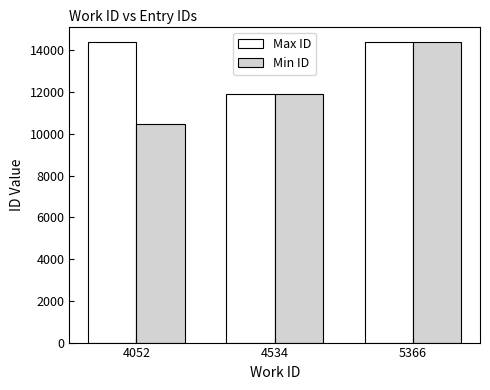

The value of Max ID at 5366 is 19833. True or false?

False